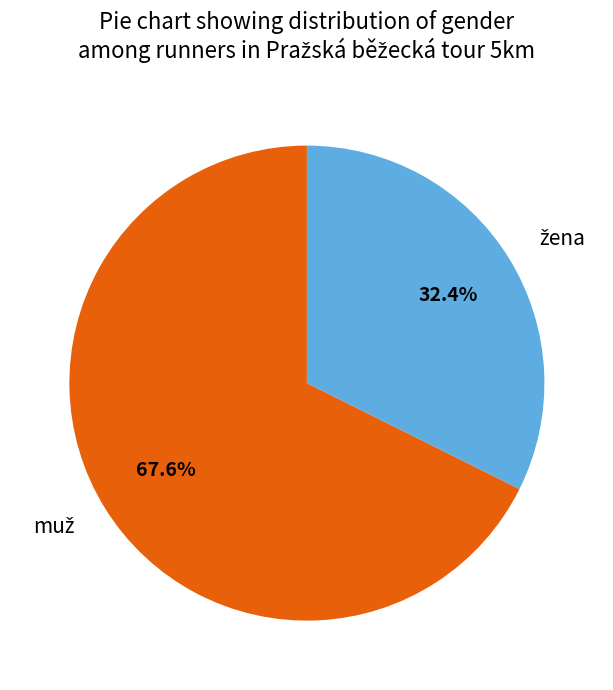

Is there a majority slice in this chart?

Yes